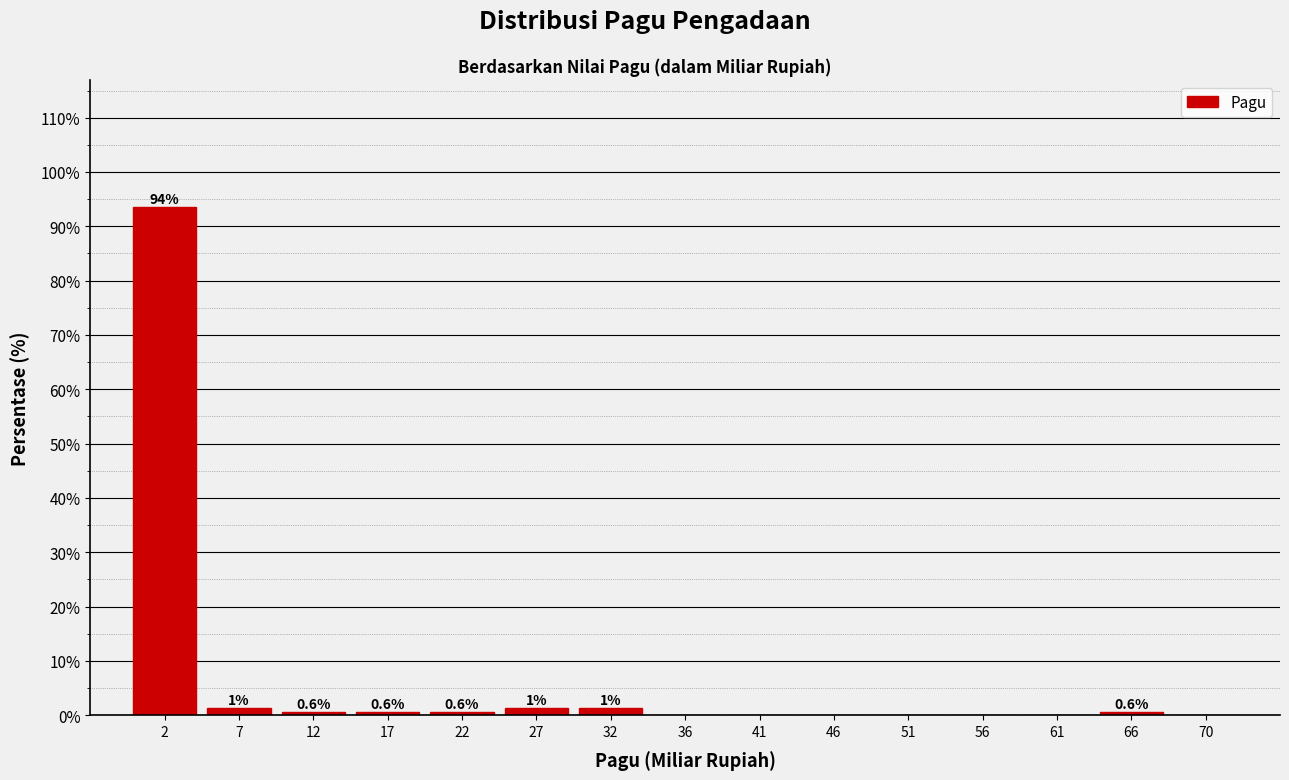

Which range on the x-axis has the tallest bar?

0.0 to 5.0